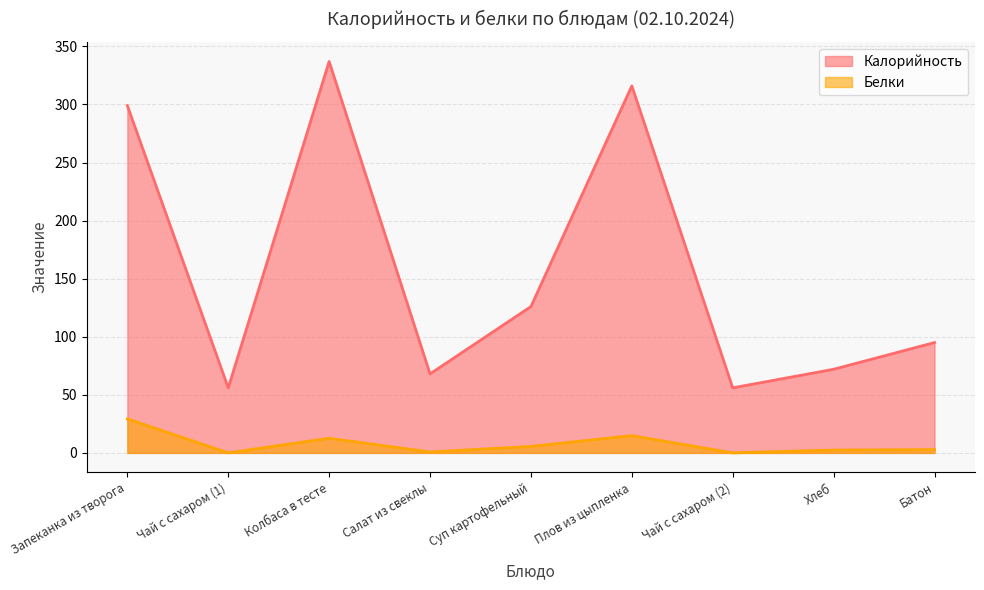

What is the value of the Белки point at the 3rd from the left?

12.6